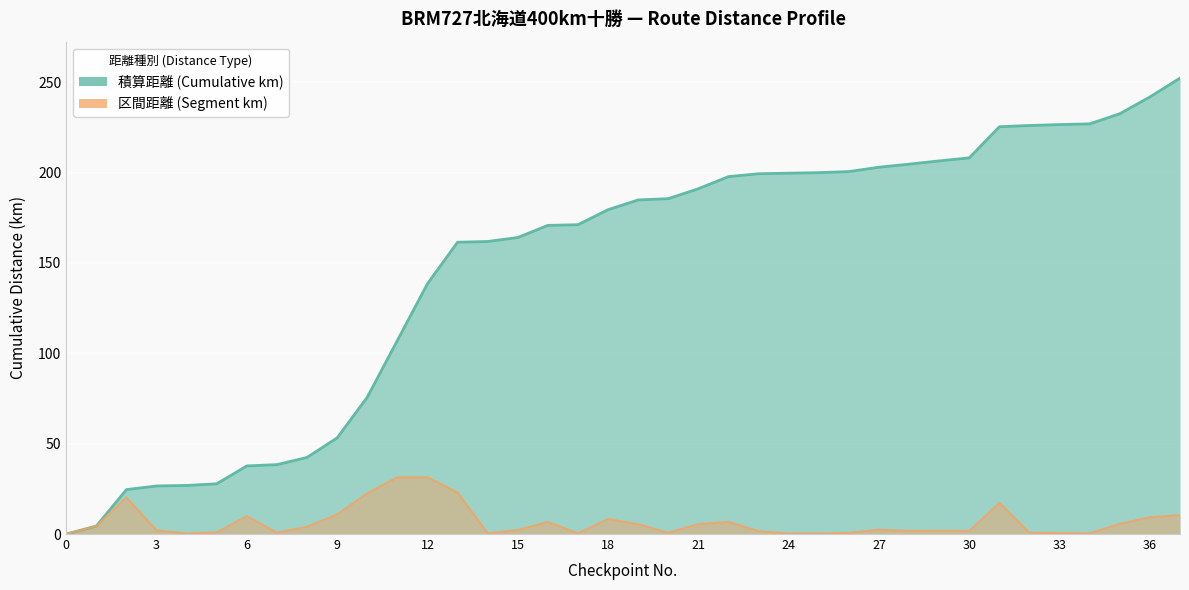

True or false: 区間距離 (Segment km) and 積算距離 (Cumulative km) cross at least once.

False